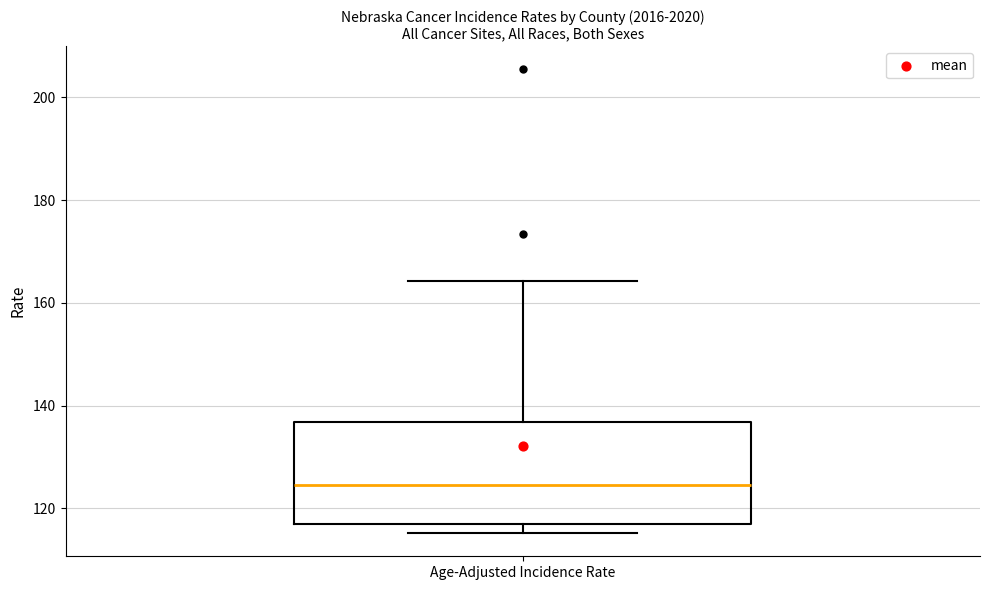

Read this box plot against the y-axis: the position of the median line, the range covered by the box, and the ends of both whiskers. The values are not printed on the chart, so give them approximately, as read against the axis.

median 124, box 118 to 136, whiskers 116 to 164